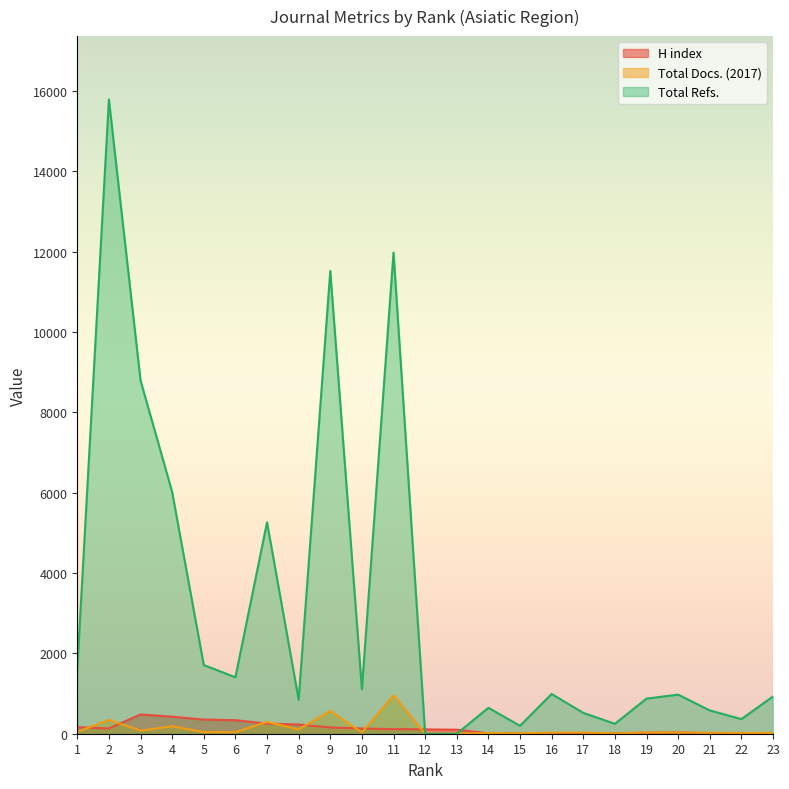

Does the chart display data point markers on the line(s)?

No